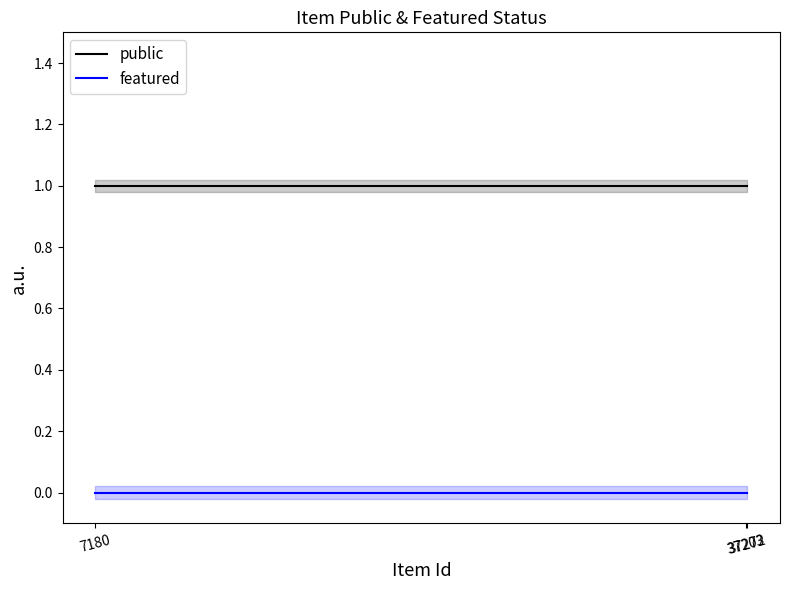

Rank the series at 37272 from lowest to highest value.

featured, public